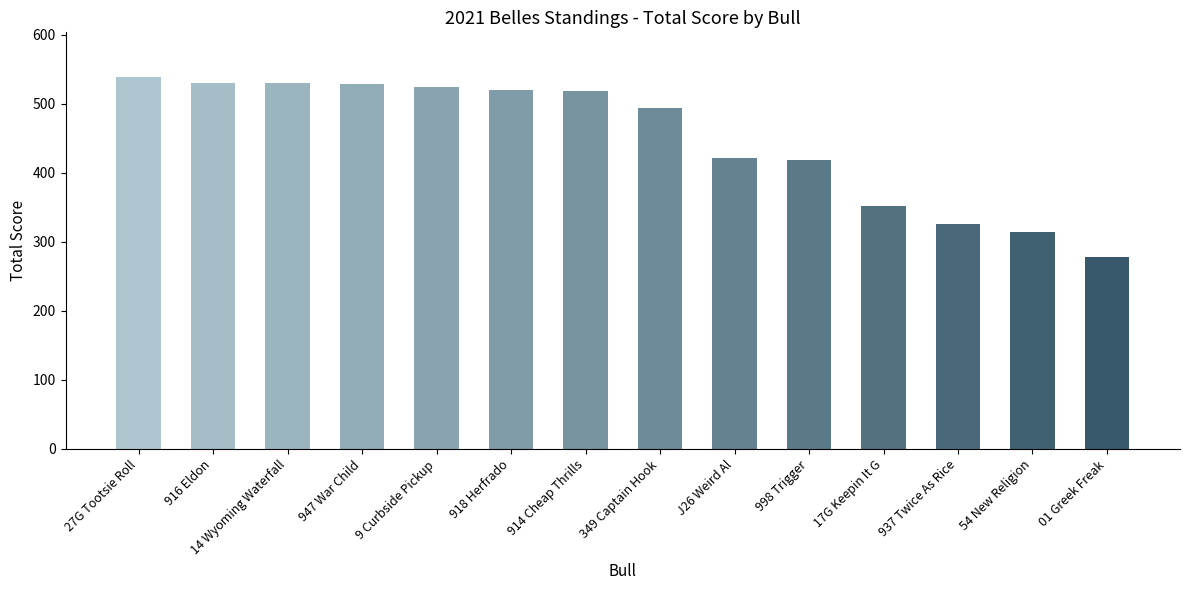

What is the change in value from 937 Twice As Rice to 01 Greek Freak?

-48.4